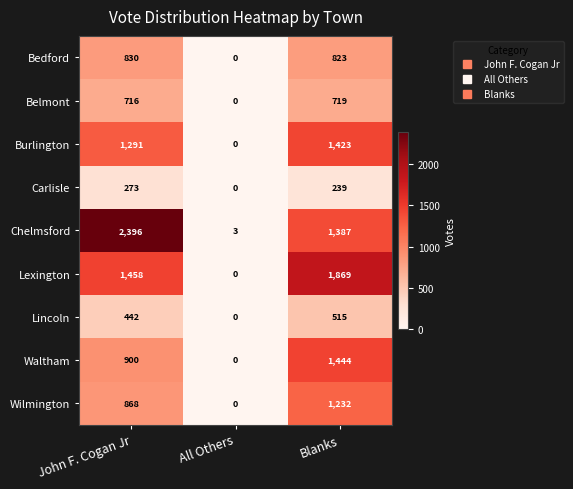

Reading right to left, extract all data points from this chart.

Bedford: Blanks=823	All Others=0	John F. Cogan Jr=830
Belmont: Blanks=719	All Others=0	John F. Cogan Jr=716
Burlington: Blanks=1423	All Others=0	John F. Cogan Jr=1291
Carlisle: Blanks=239	All Others=0	John F. Cogan Jr=273
Chelmsford: Blanks=1387	All Others=3	John F. Cogan Jr=2396
Lexington: Blanks=1869	All Others=0	John F. Cogan Jr=1458
Lincoln: Blanks=515	All Others=0	John F. Cogan Jr=442
Waltham: Blanks=1444	All Others=0	John F. Cogan Jr=900
Wilmington: Blanks=1232	All Others=0	John F. Cogan Jr=868